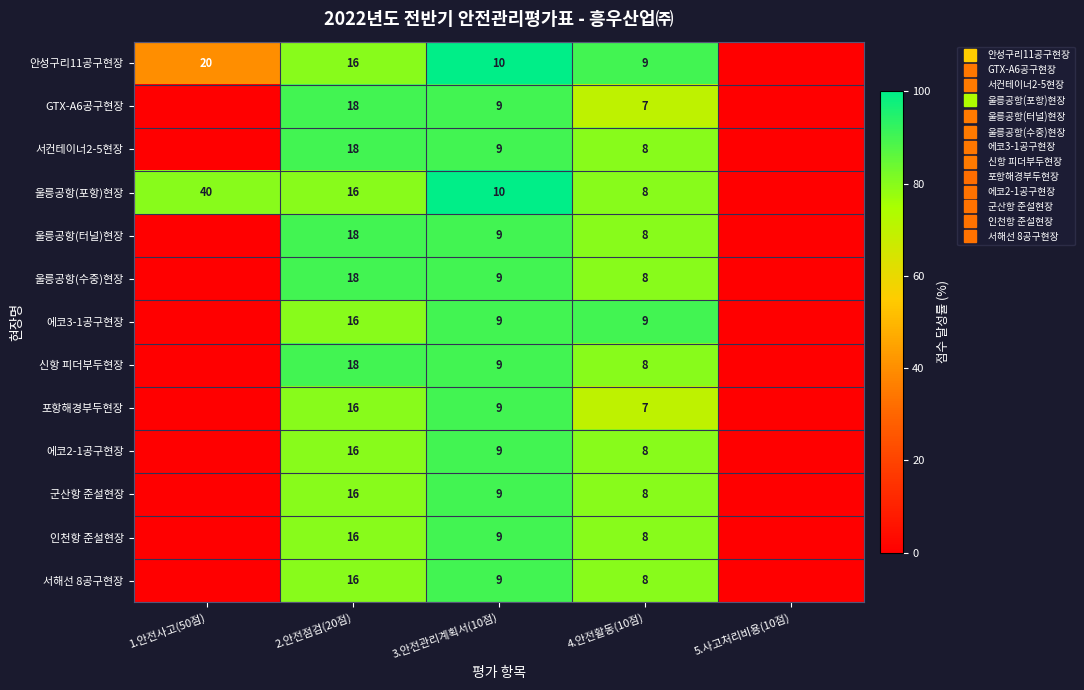

Which series has the largest total across all categories?

울릉공항(포항)현장